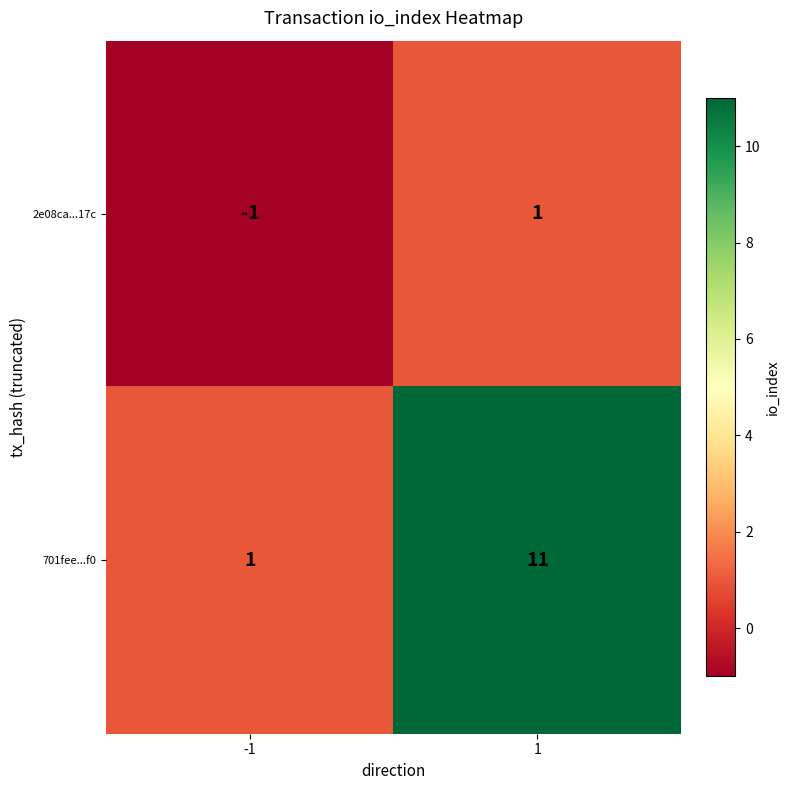

True or false: 2e08ca...17c has a value of -1 at -1.

True